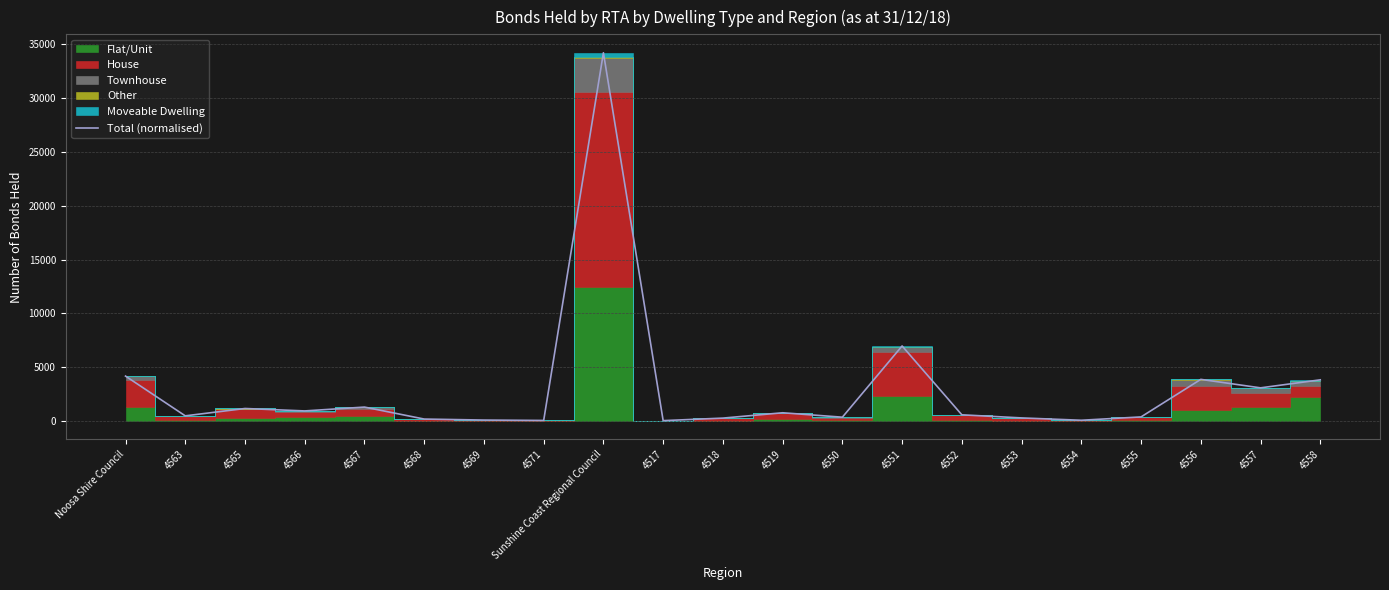

Read the value at 4563.

476.0